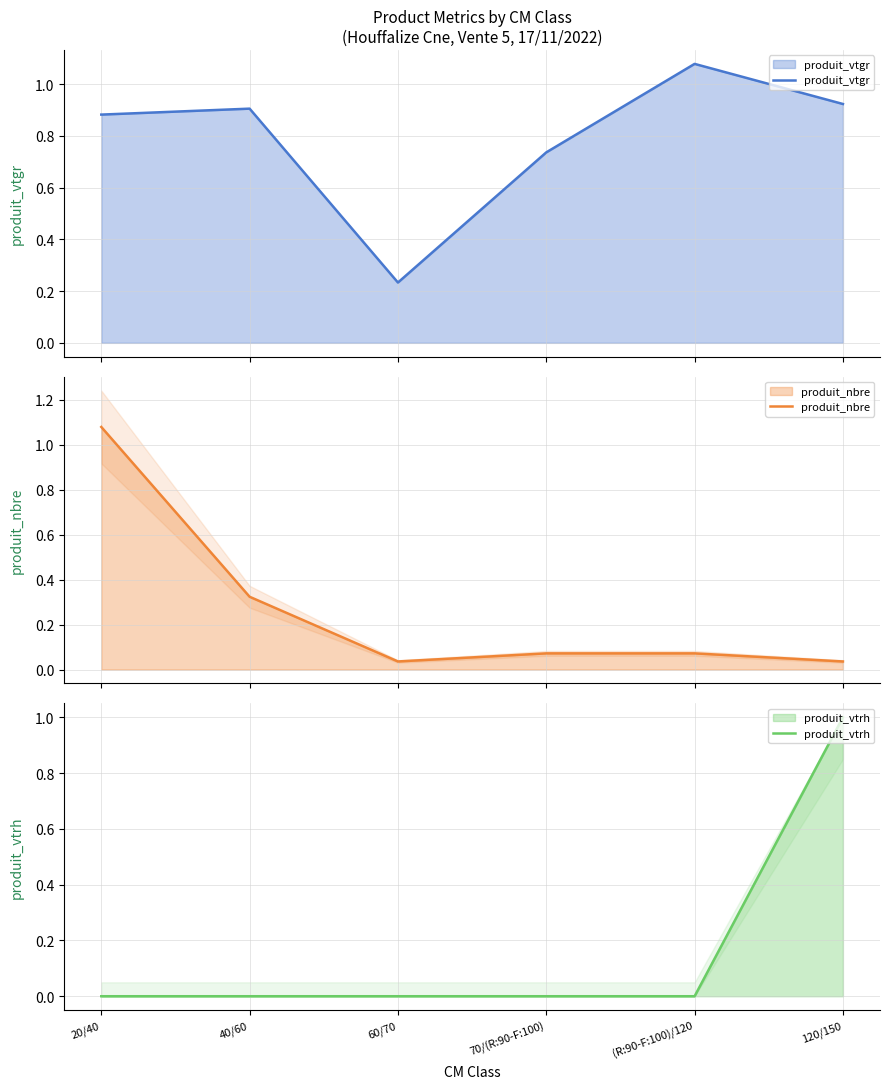

At which category is the sum across all series the highest?

20/40